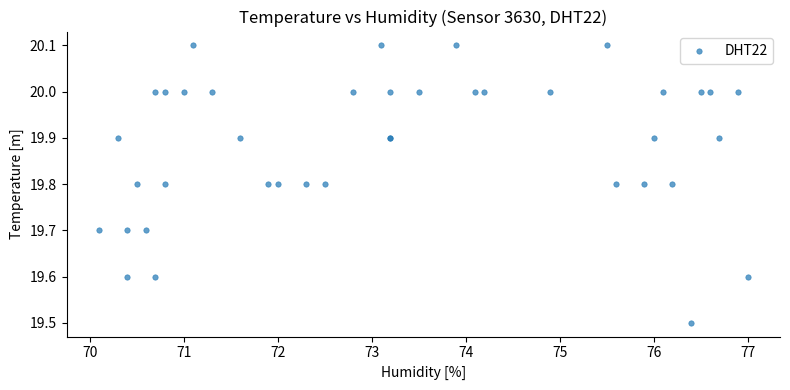

What Y value in the scatter plot is closest to 19?

19.5